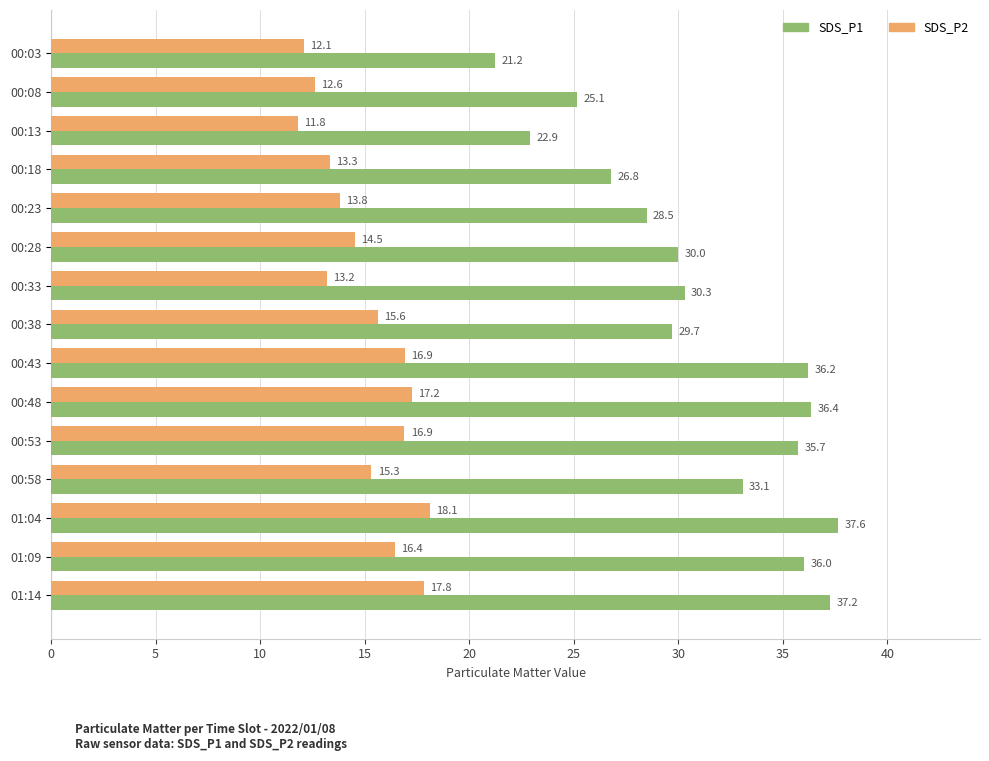

Between 00:08 and 00:28, which series saw the biggest shift?

SDS_P1